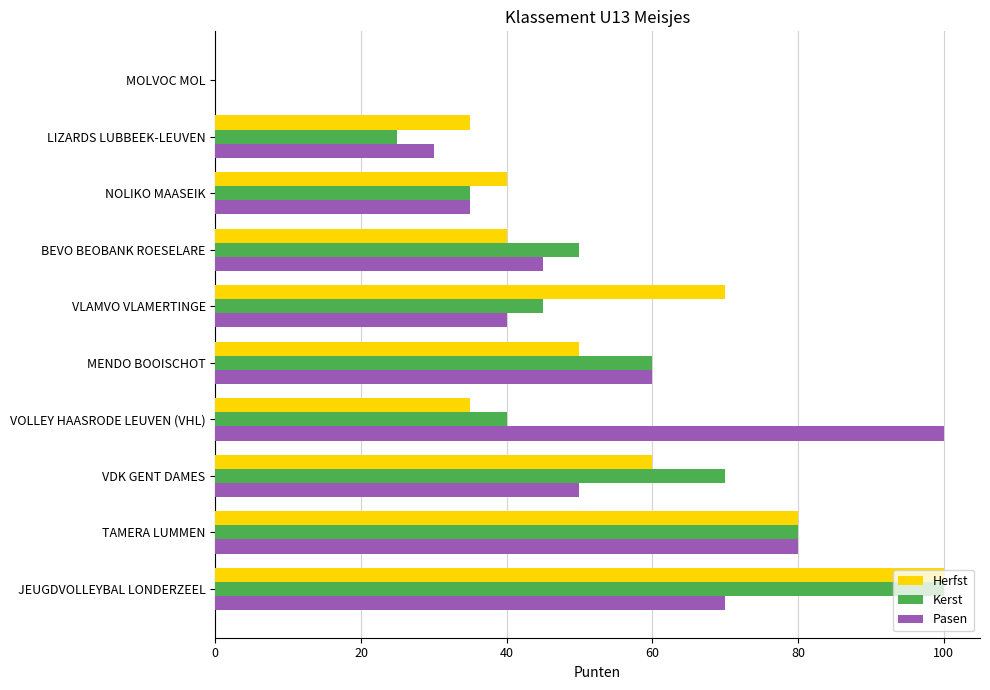

Which category has the highest value in the Pasen series?

VOLLEY HAASRODE LEUVEN (VHL)